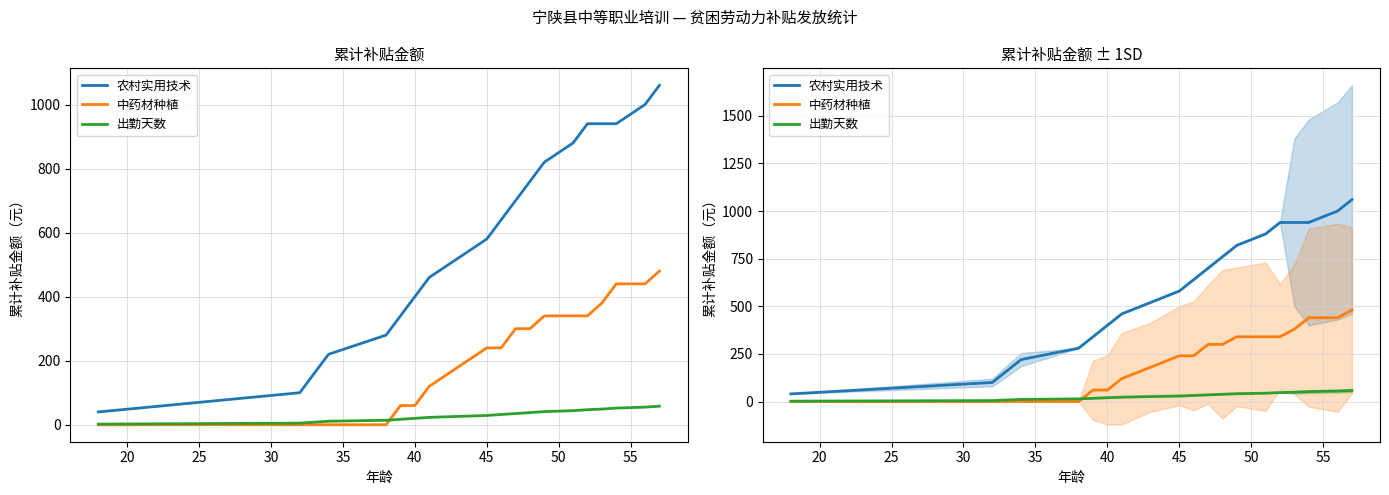

The value of 中药材种植 at 45 is 372. True or false?

False